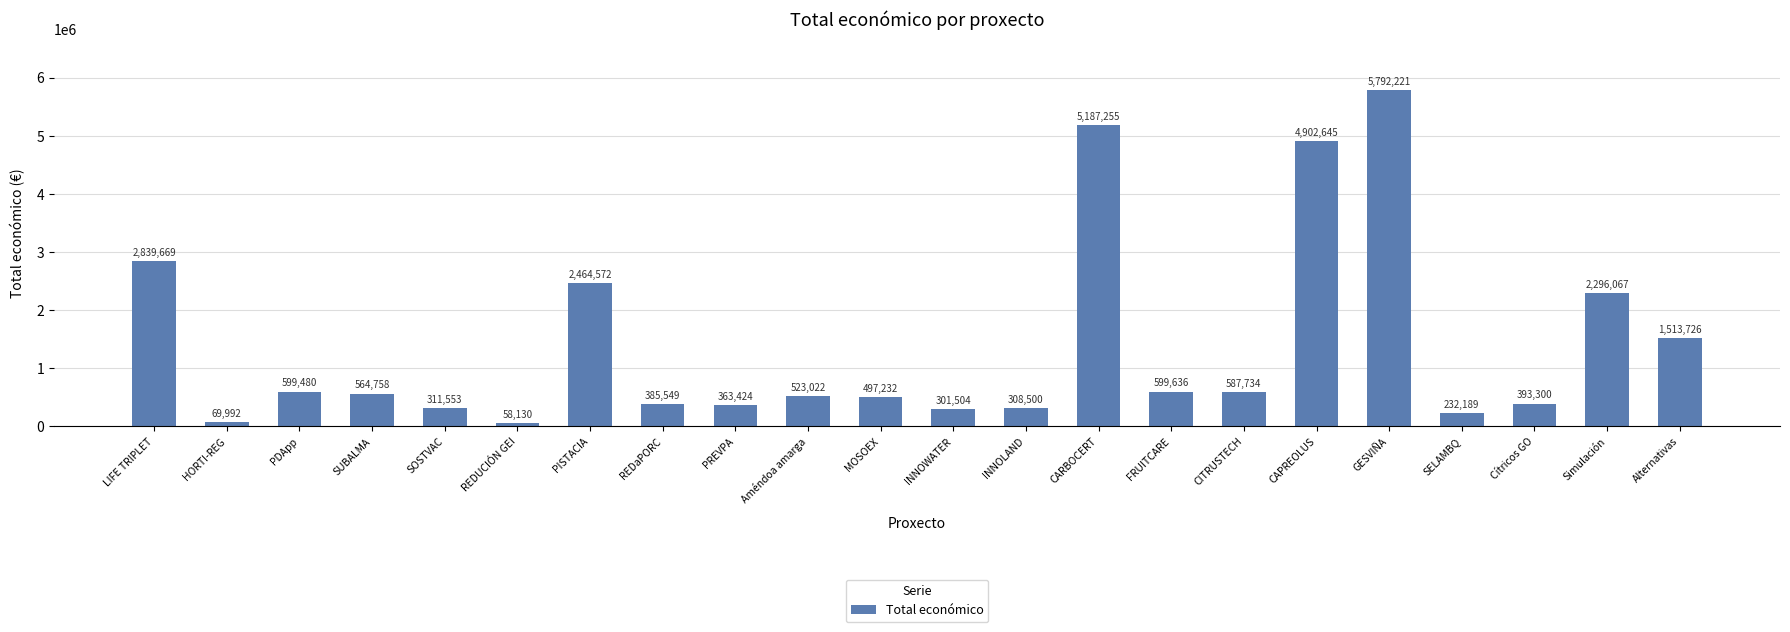

The value at HORTI-REG is 69992. True or false?

True